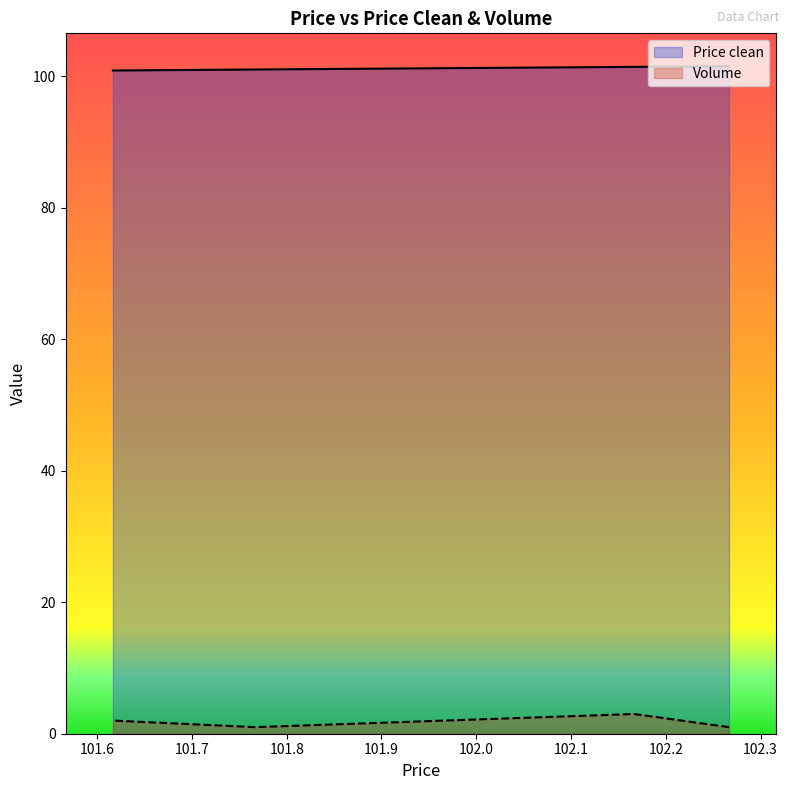

True or false: Price clean and Volume intersect in this chart.

False